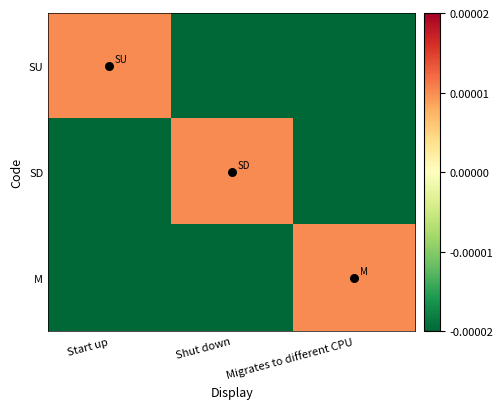

Which series has the largest total across all categories?

SU